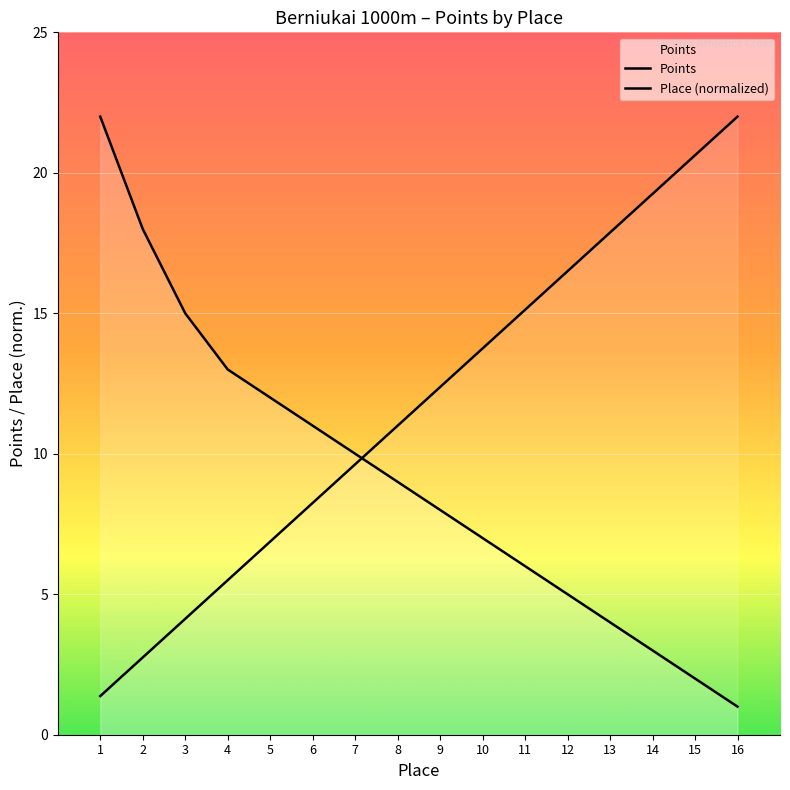

Between 7 and 16, which series saw the biggest shift?

Place